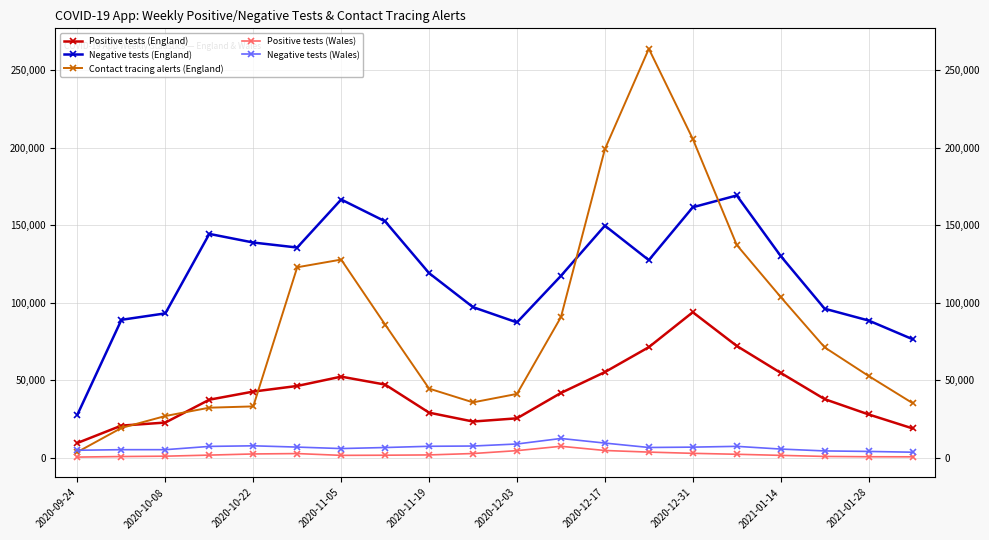

Which series has the largest range (max minus min)?

Contact tracing alerts (England)